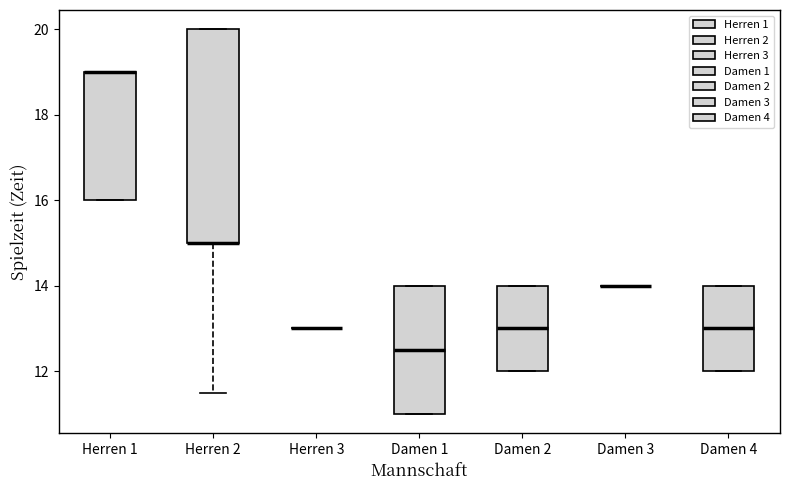

Where does the median line of the box for Damen 2 sit on the y-axis? The values are not printed on the chart, so give them approximately, as read against the axis.

13.0